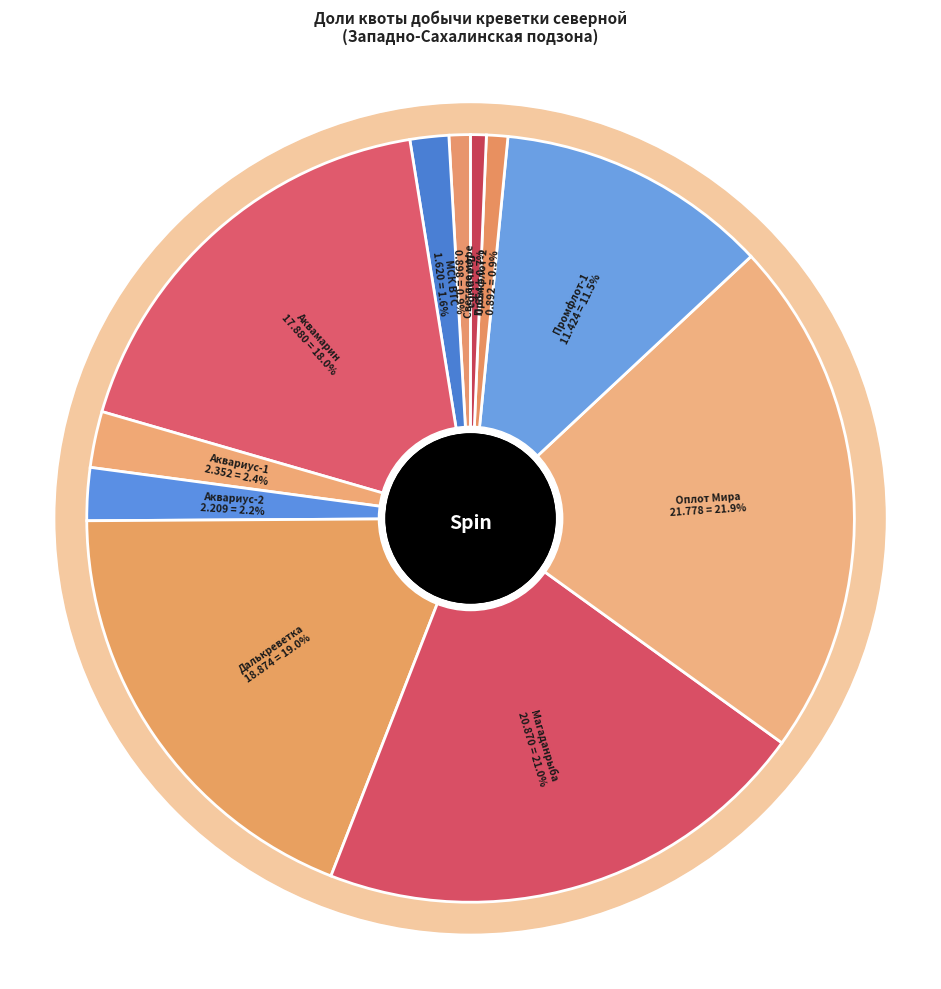

What is the largest slice in the pie chart?

ООО «Оплот Мира»